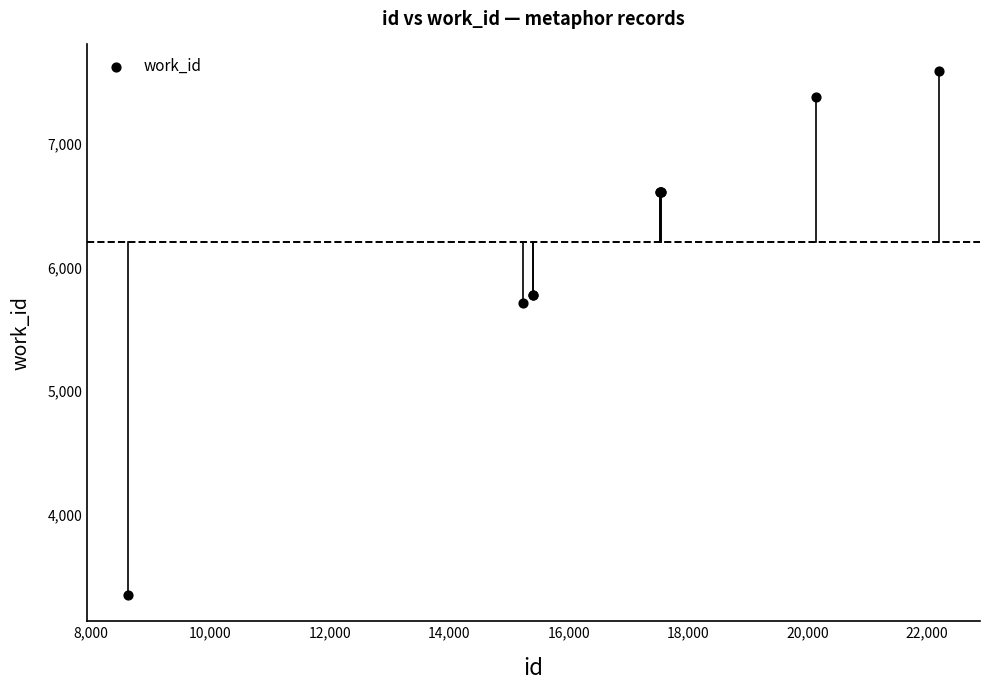

What Y value in the scatter plot is closest to 5470?

5709